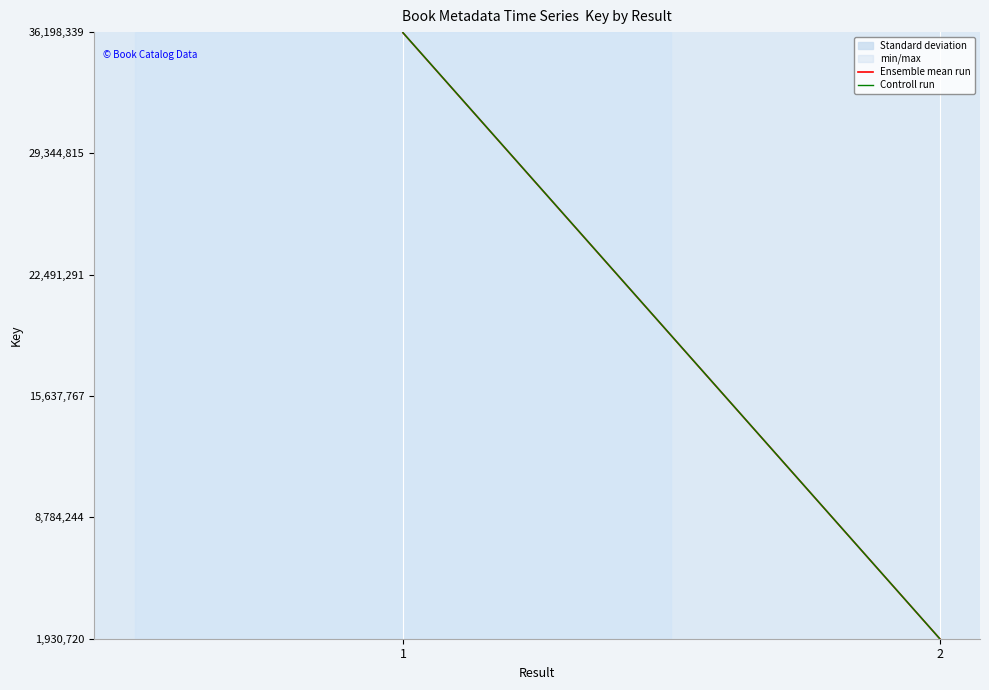

What is the value of the Ensemble mean run point at the 2nd from the left?

1932653.0